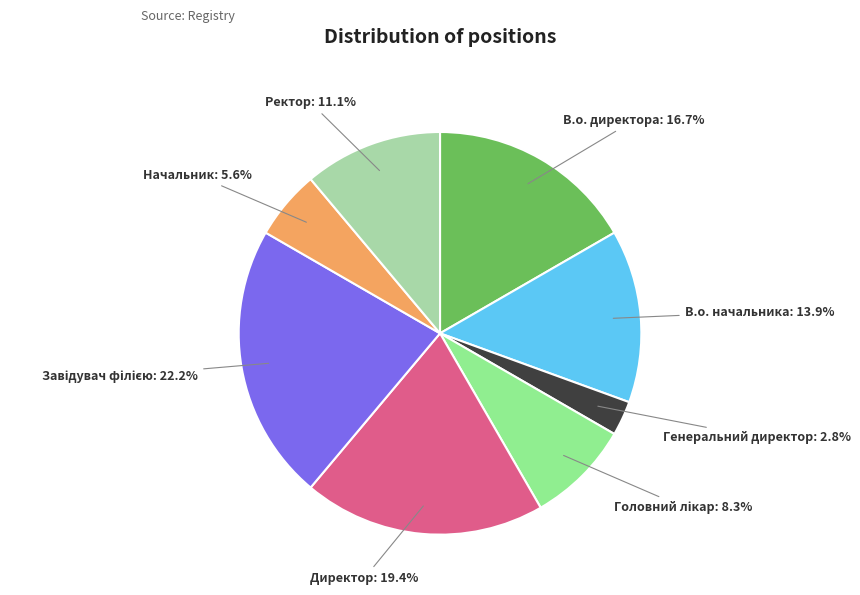

What percentage do В.о. начальника and Директор together represent?

33.3%